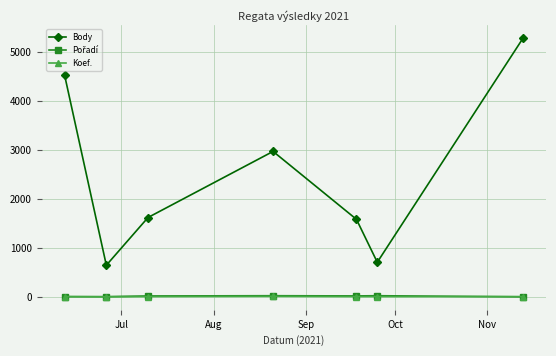

True or false: Body and Koef. cross at least once.

False